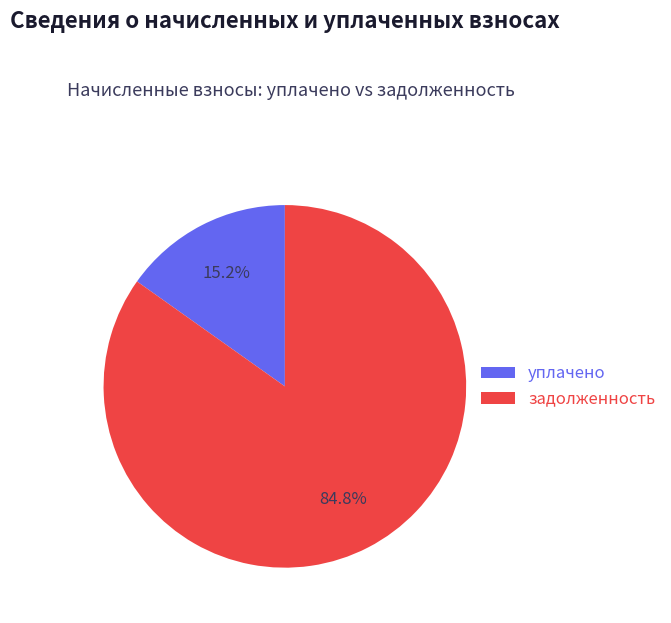

What is the largest slice in the pie chart?

задолженность